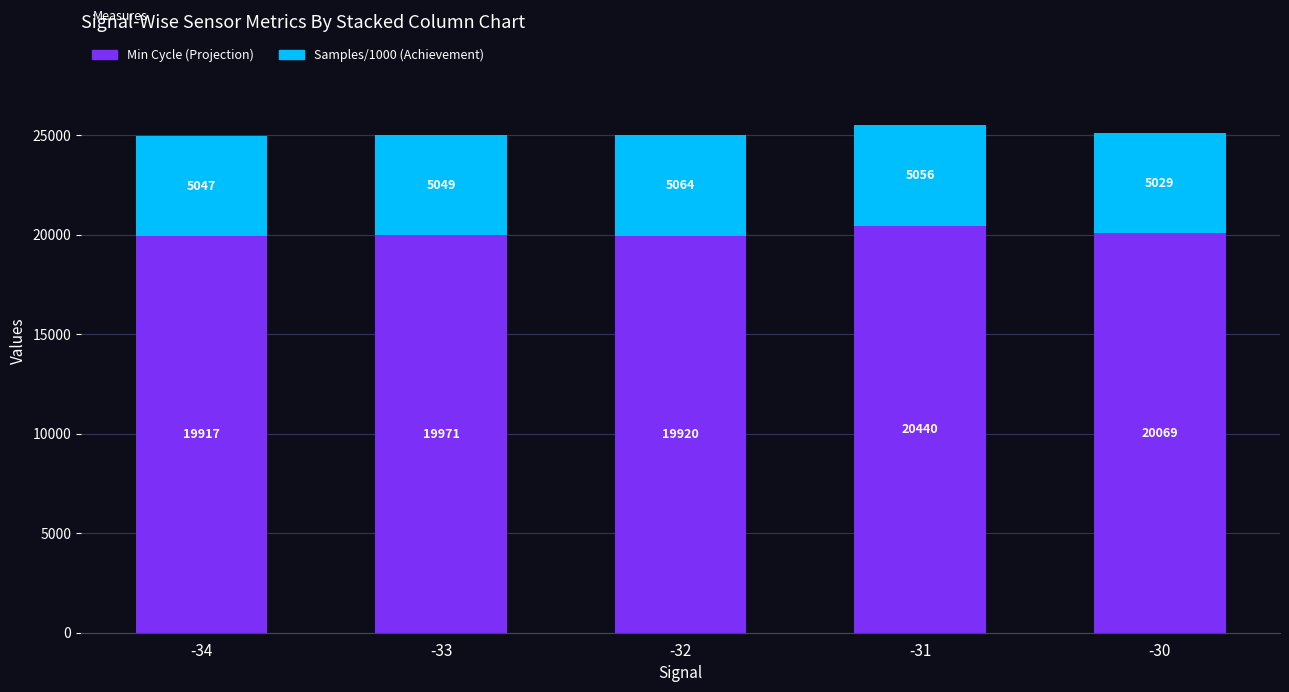

Reading left to right, what are the values for Min Cycle (Projection)?

-34=19917	-33=19971	-32=19920	-31=20440	-30=20069